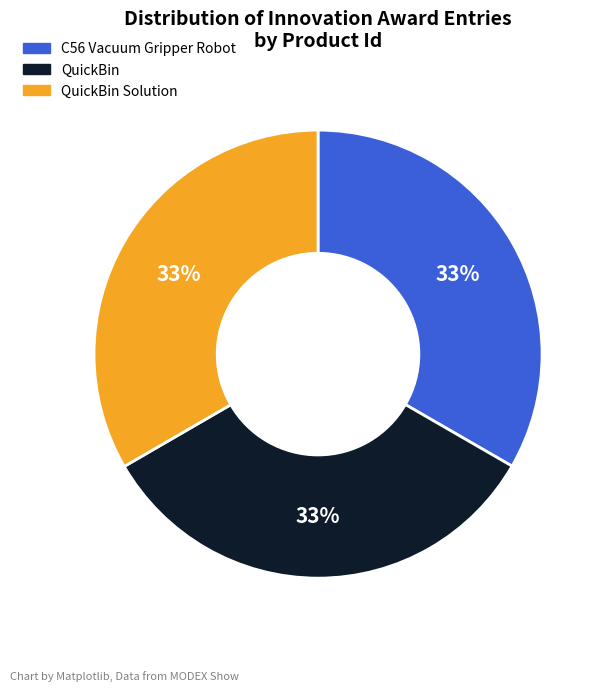

To the nearest percent, what is the average slice percentage?

33%